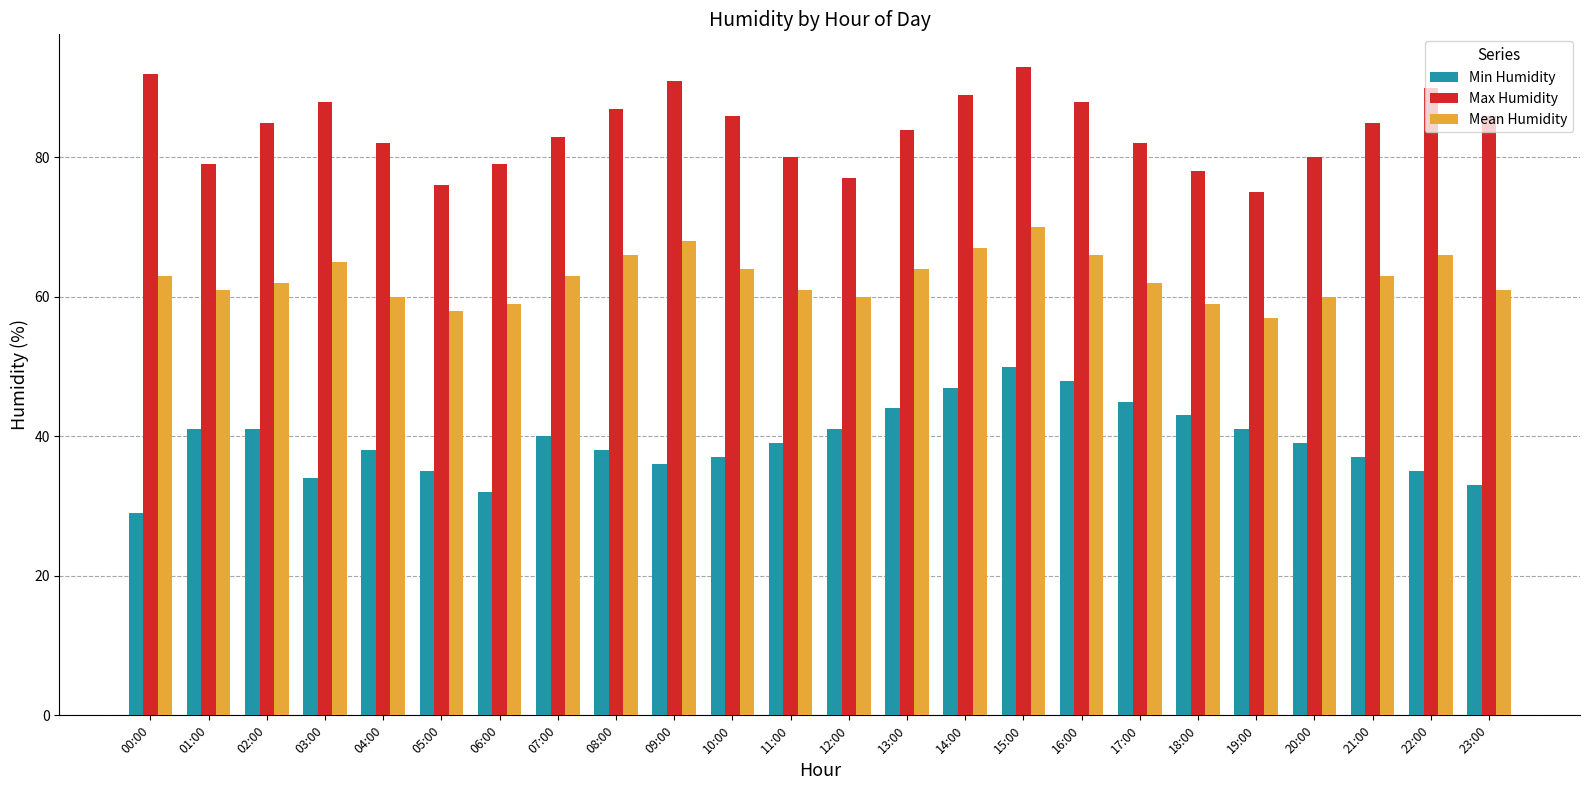

Which category has the highest value across all series?

15:00